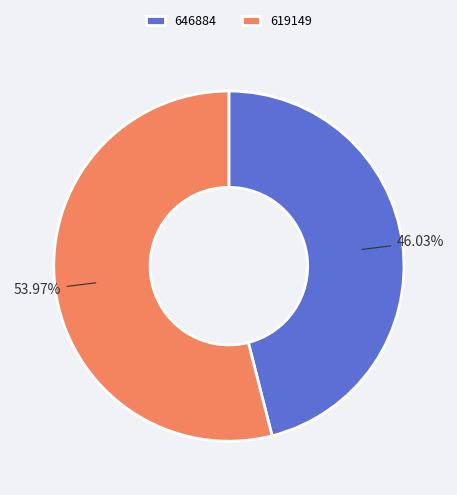

Which category accounts for the majority?

619149